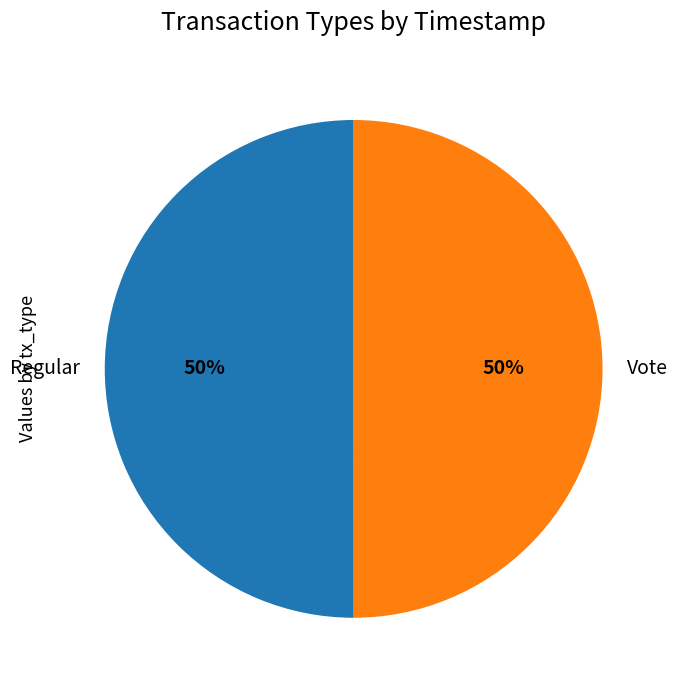

To the nearest percent, what is the average slice percentage?

50%